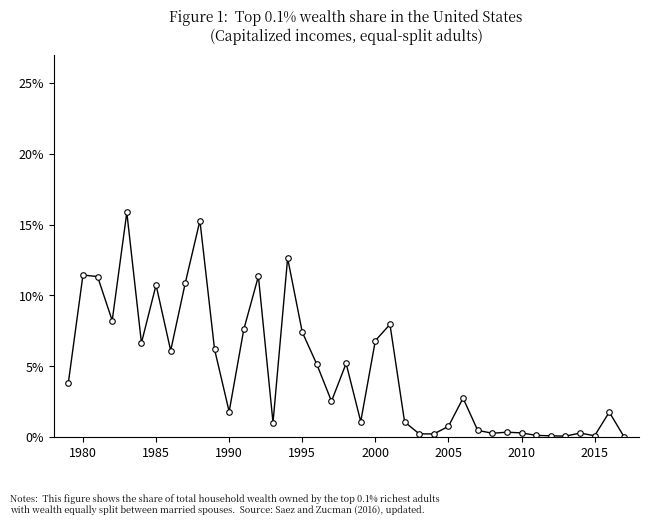

What is the difference between the maximum and minimum values?

15.8